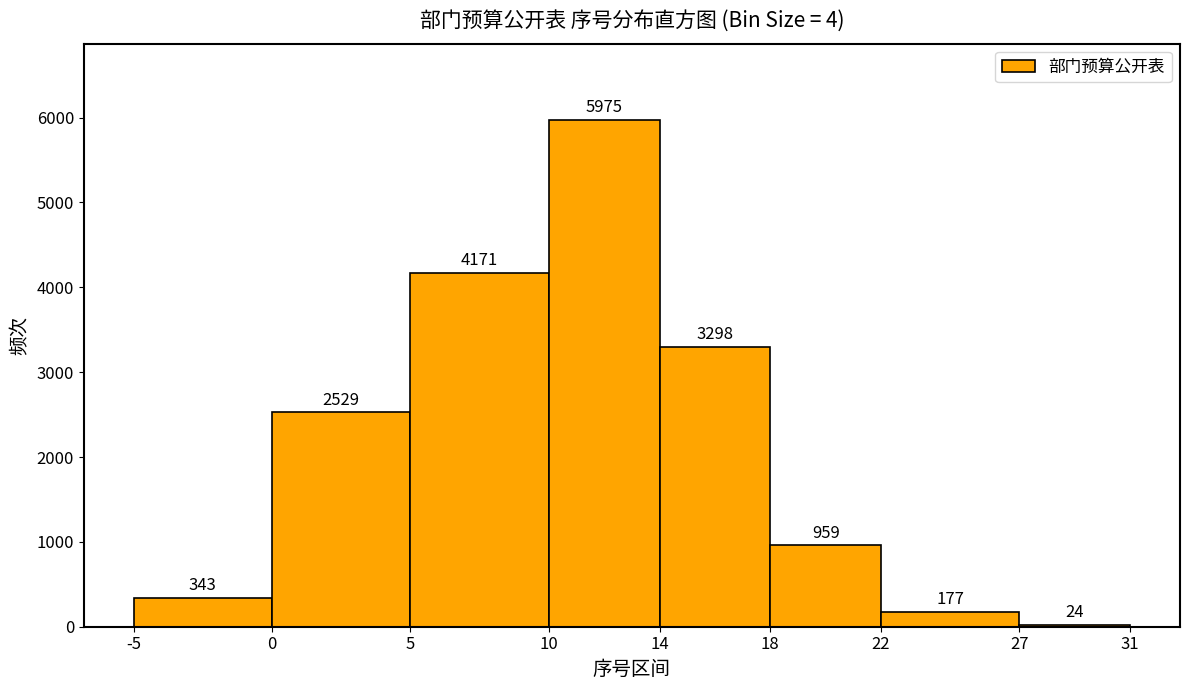

Over which range of the x-axis is the bar tallest?

10 to 14